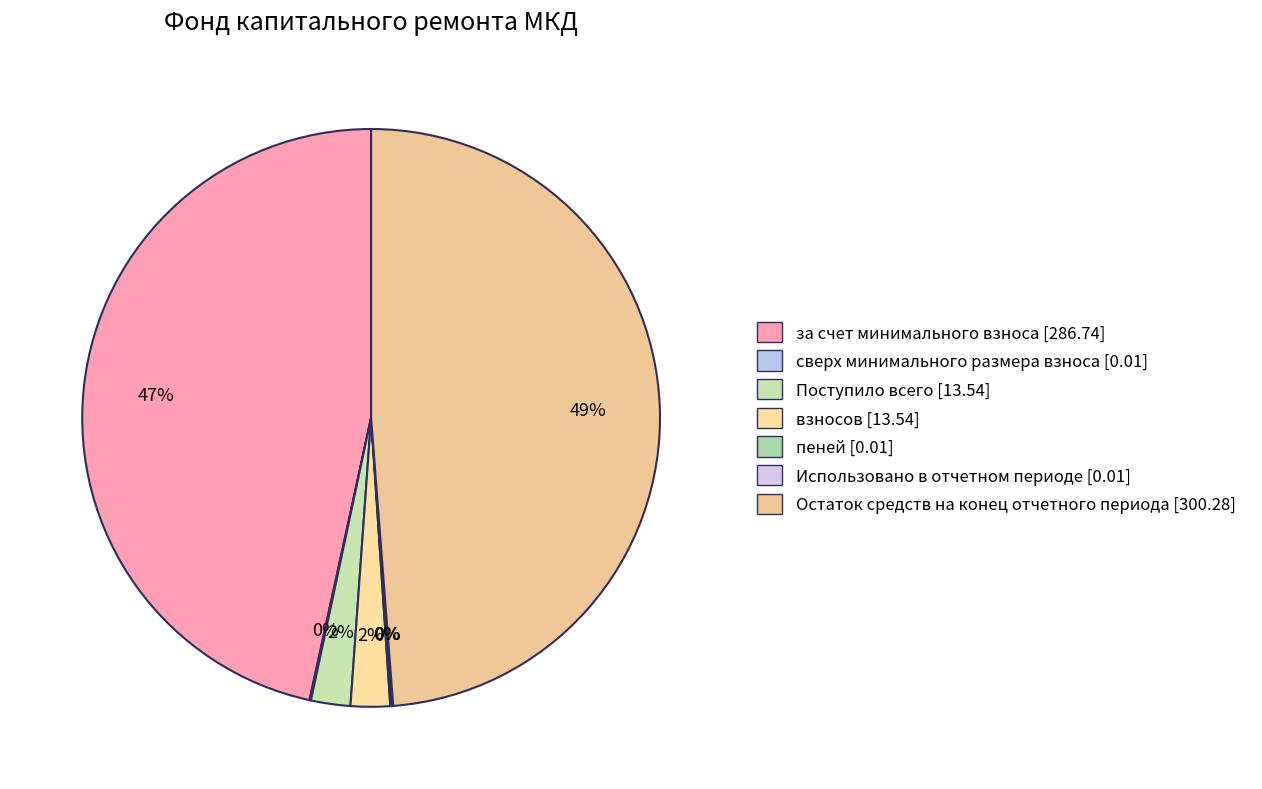

How many slices are in this pie chart?

7